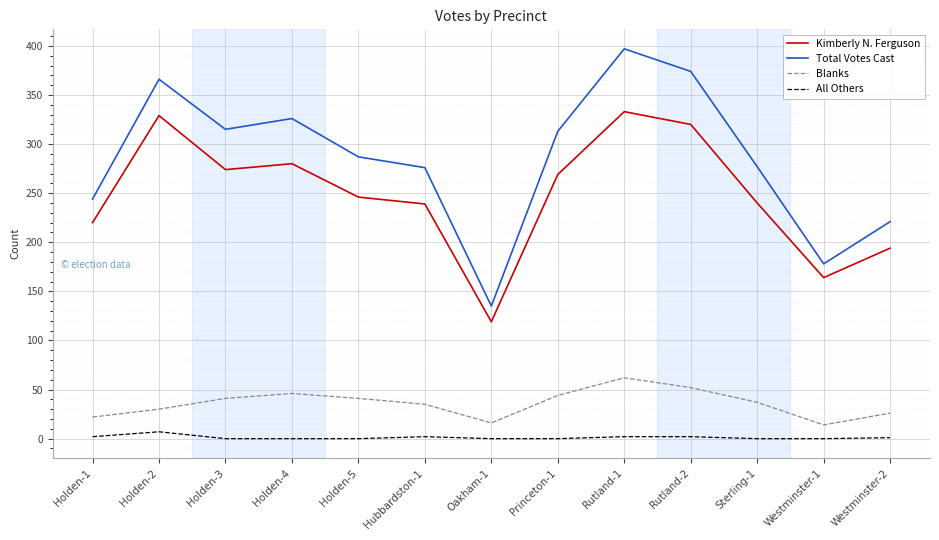

True or false: All Others and Blanks intersect in this chart.

False